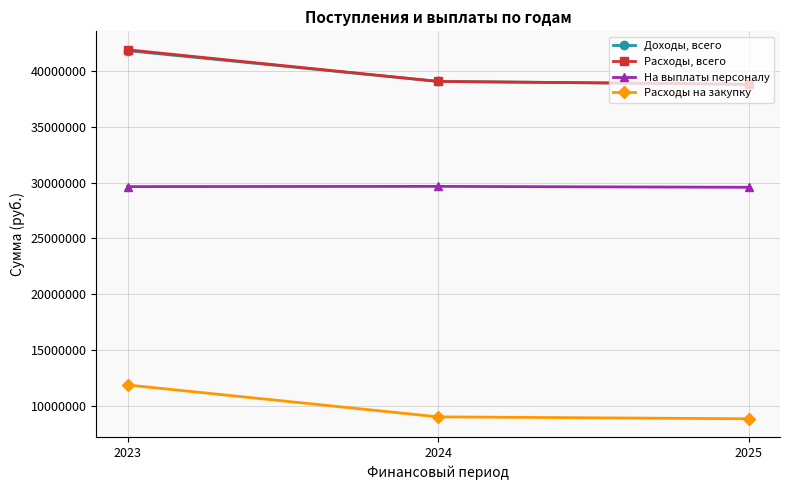

Which category has the highest value in the Расходы, всего series?

2023